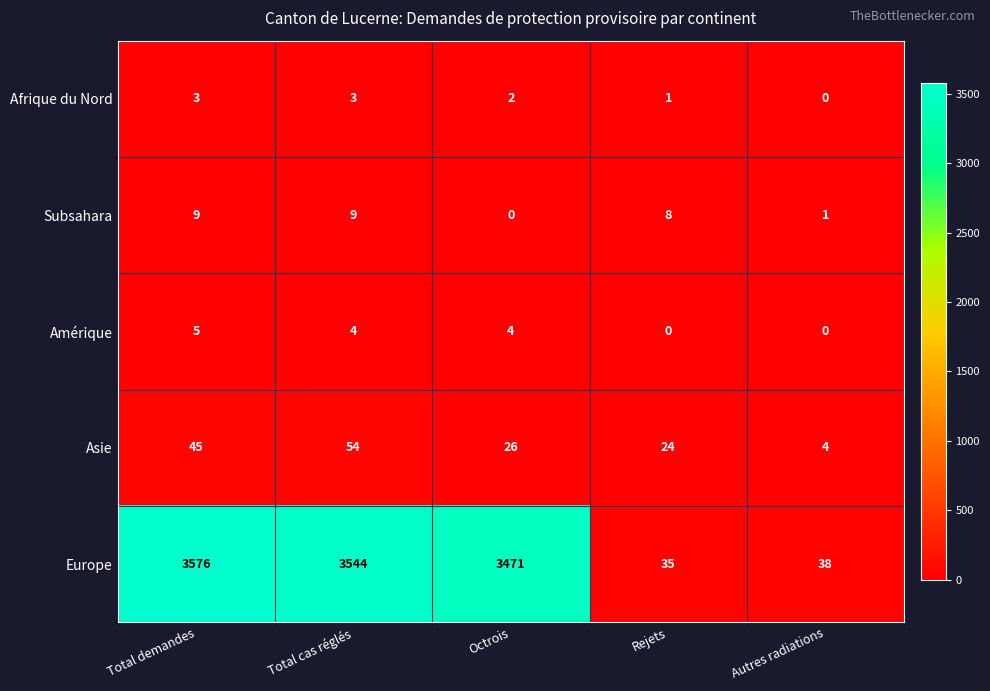

What is the spread (max minus min) of values at Total cas réglés?

3541